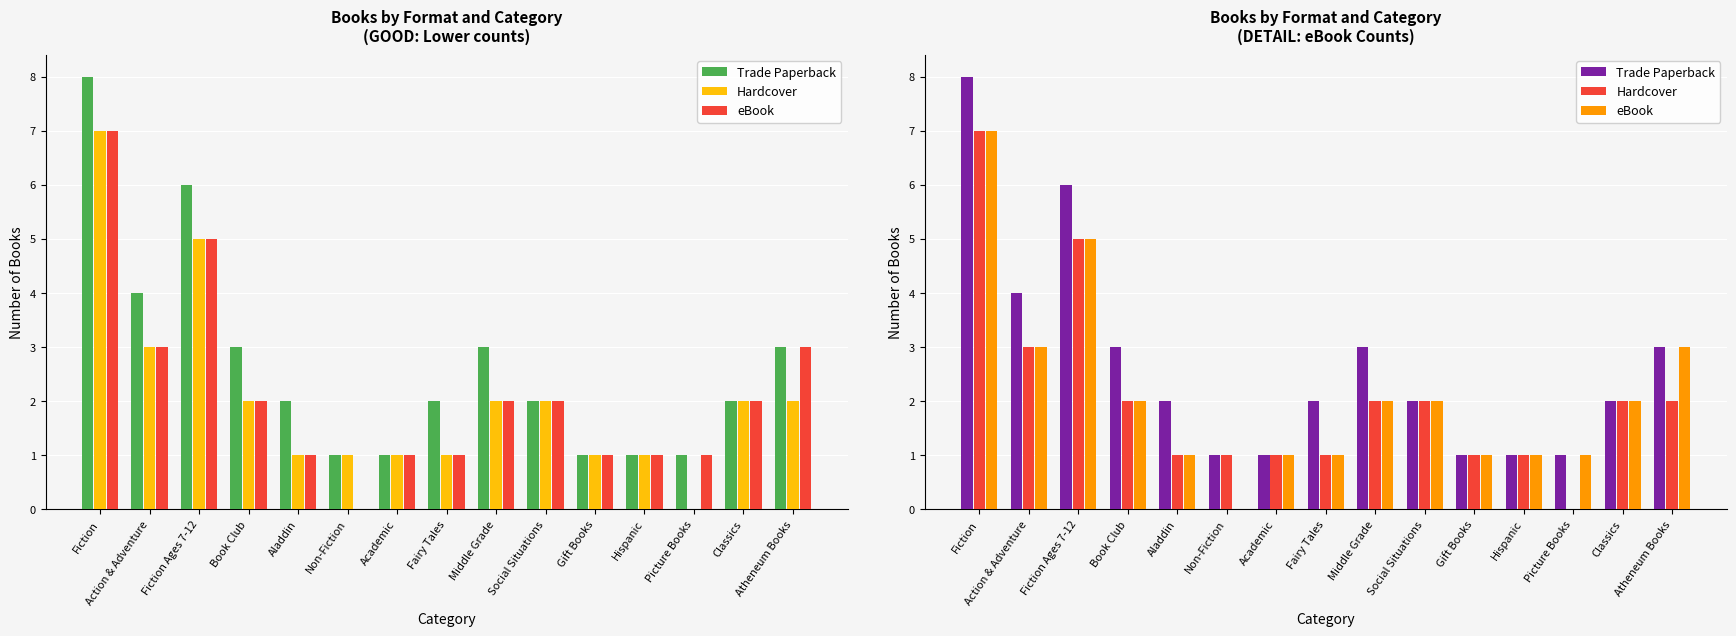

How many distinct data groups are displayed?

3